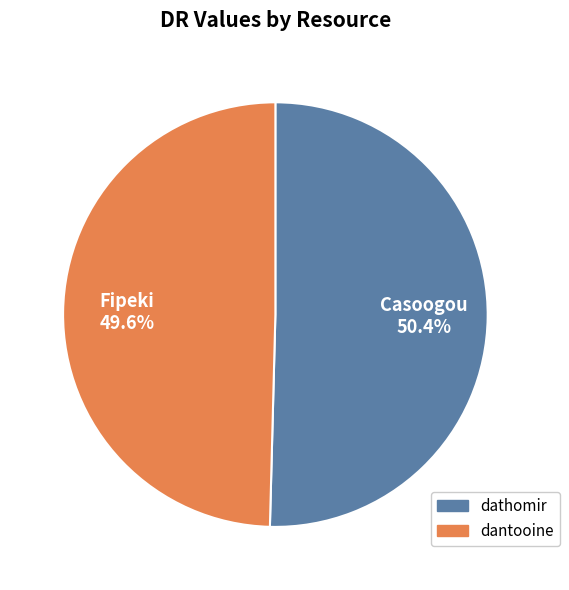

Is there any slice that represents more than half of the pie?

Yes